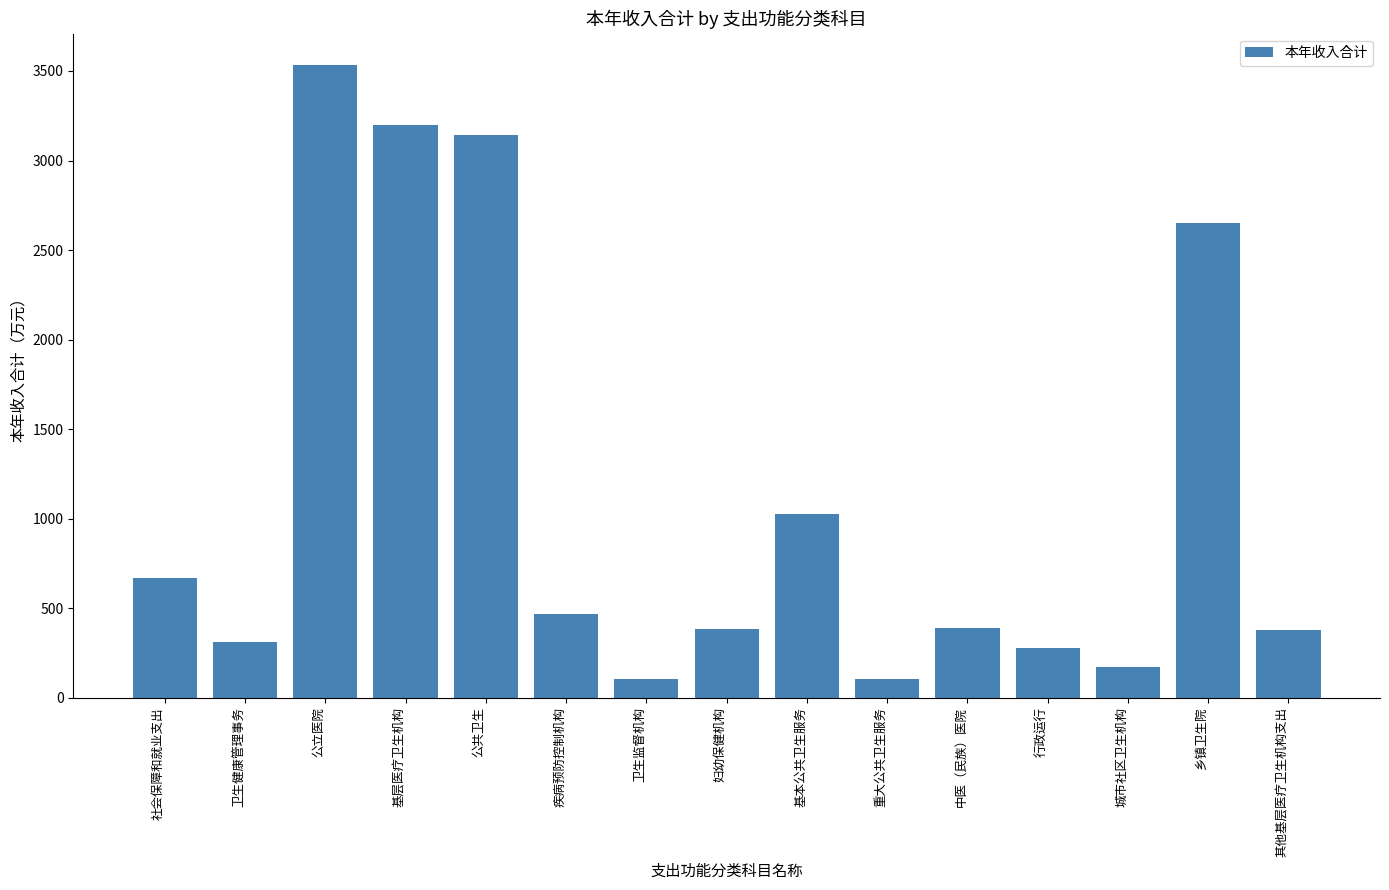

What is the sum of the values at 妇幼保健机构 and 行政运行?

660.1